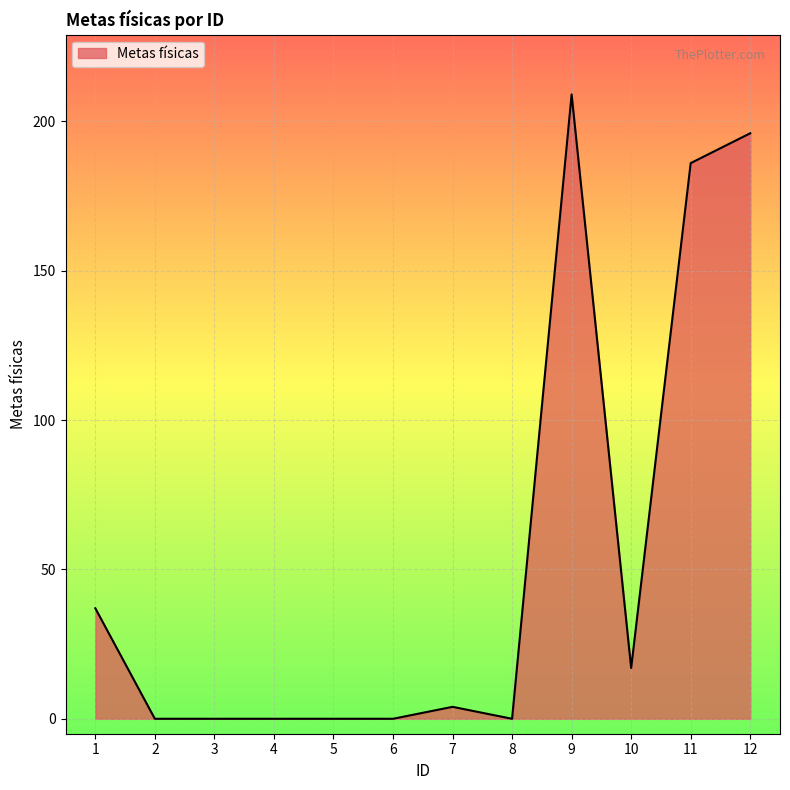

The value at 5 is 0. True or false?

True